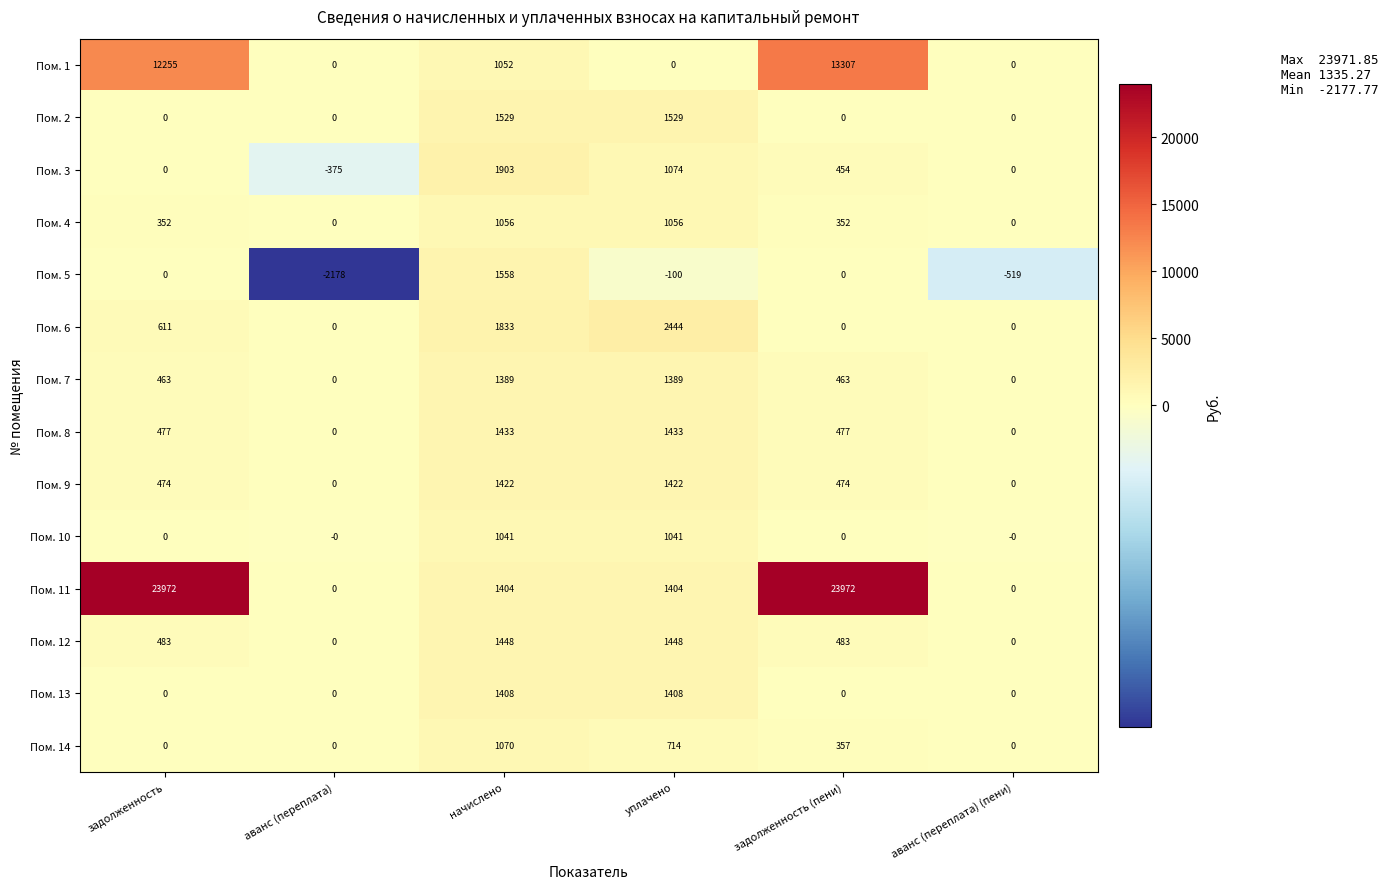

Which label corresponds to the smallest value in the chart?

аванс (переплата)